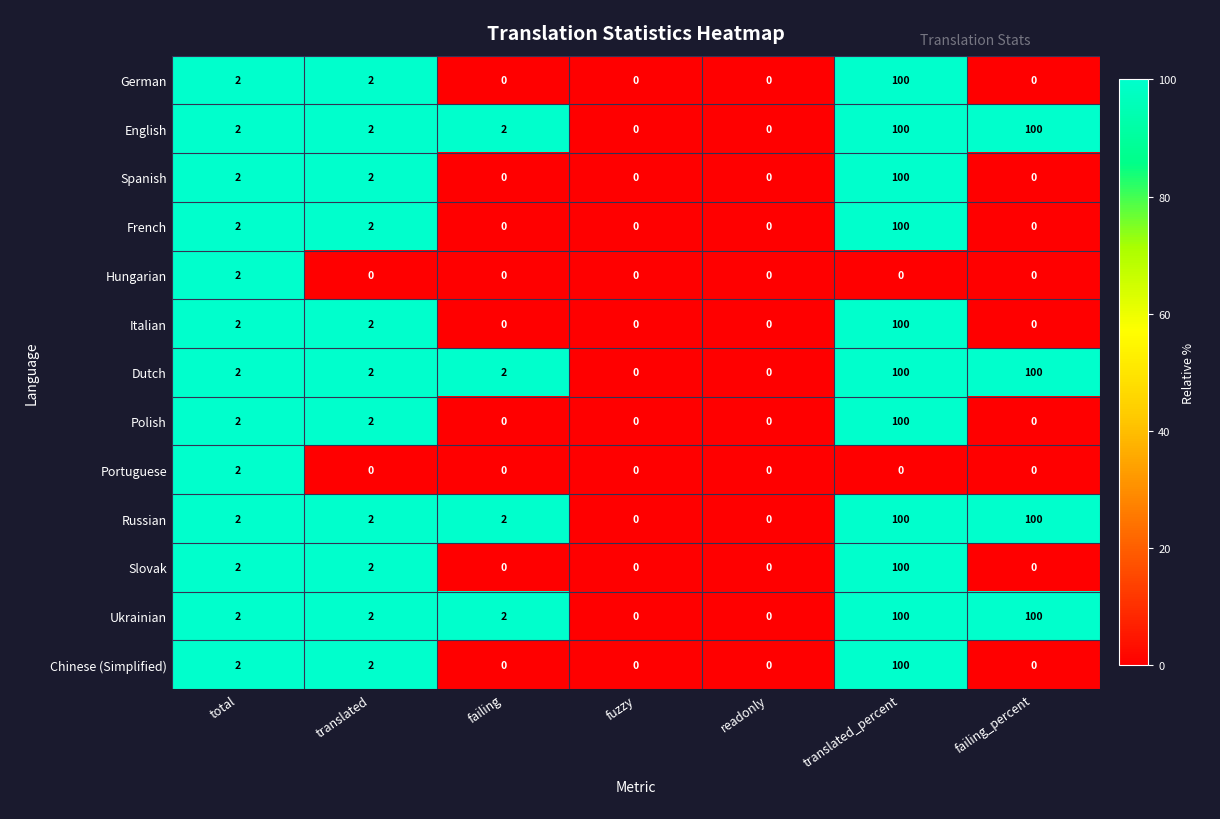

True or false: Slovak has a value of 34 at fuzzy.

False